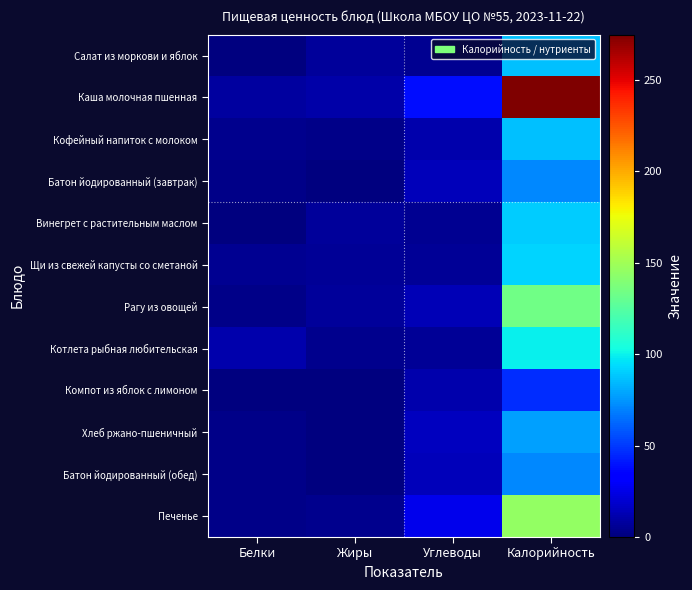

At which category is the sum across all series the highest?

Калорийность